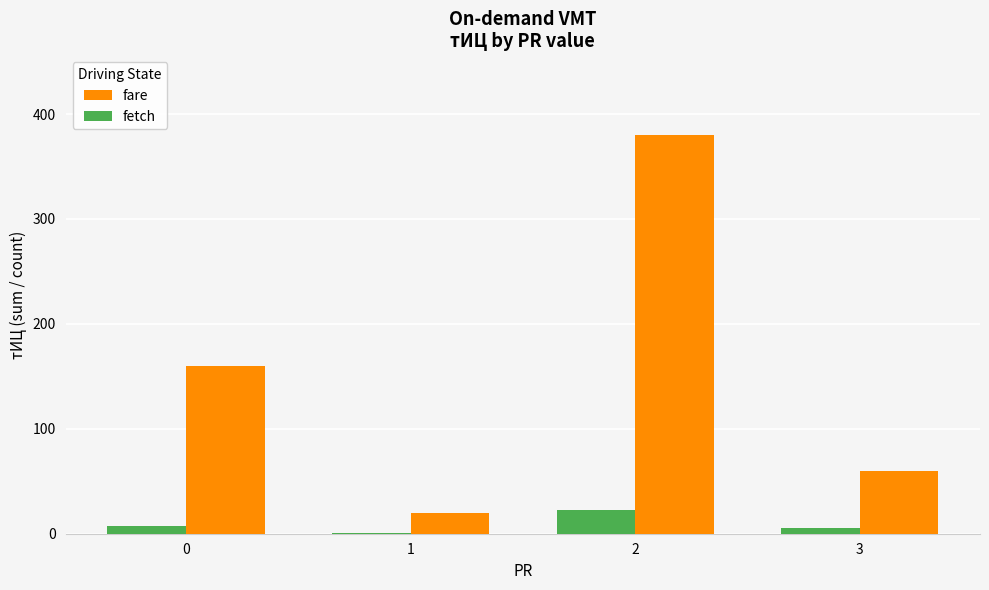

Reading right to left, extract all data points from this chart.

fare: 60	380	20	160
fetch: 5	23	1	7